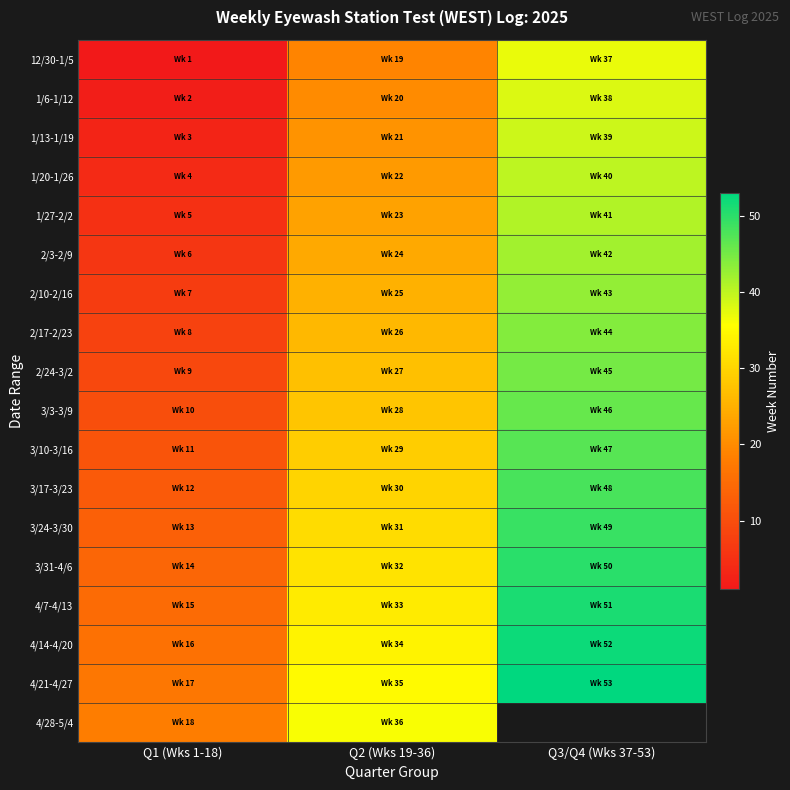

Which category has the highest value across all series?

Q3/Q4 (Wks 37-53)